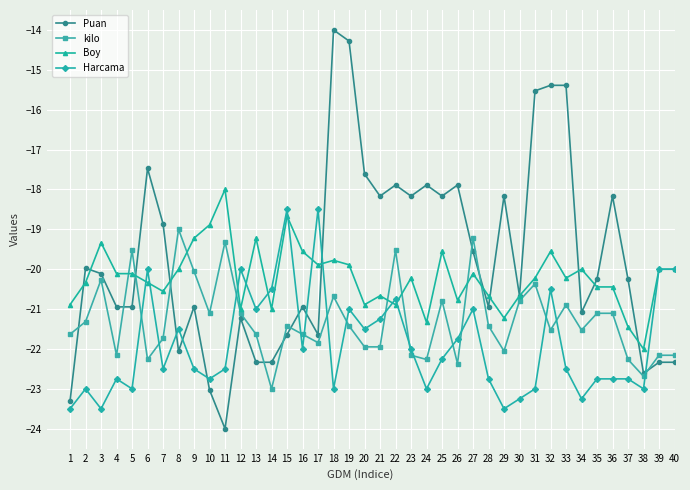

Count the number of categories in the chart.

40